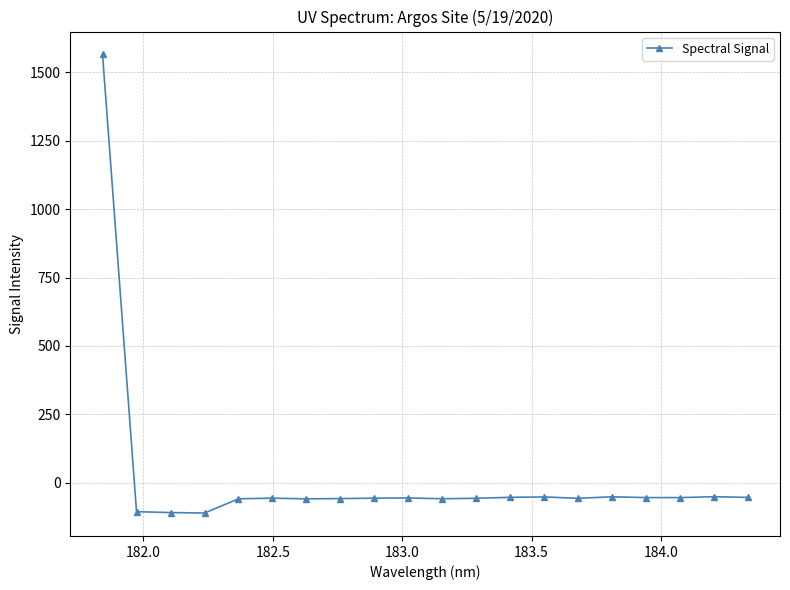

What is the average value?

18.1